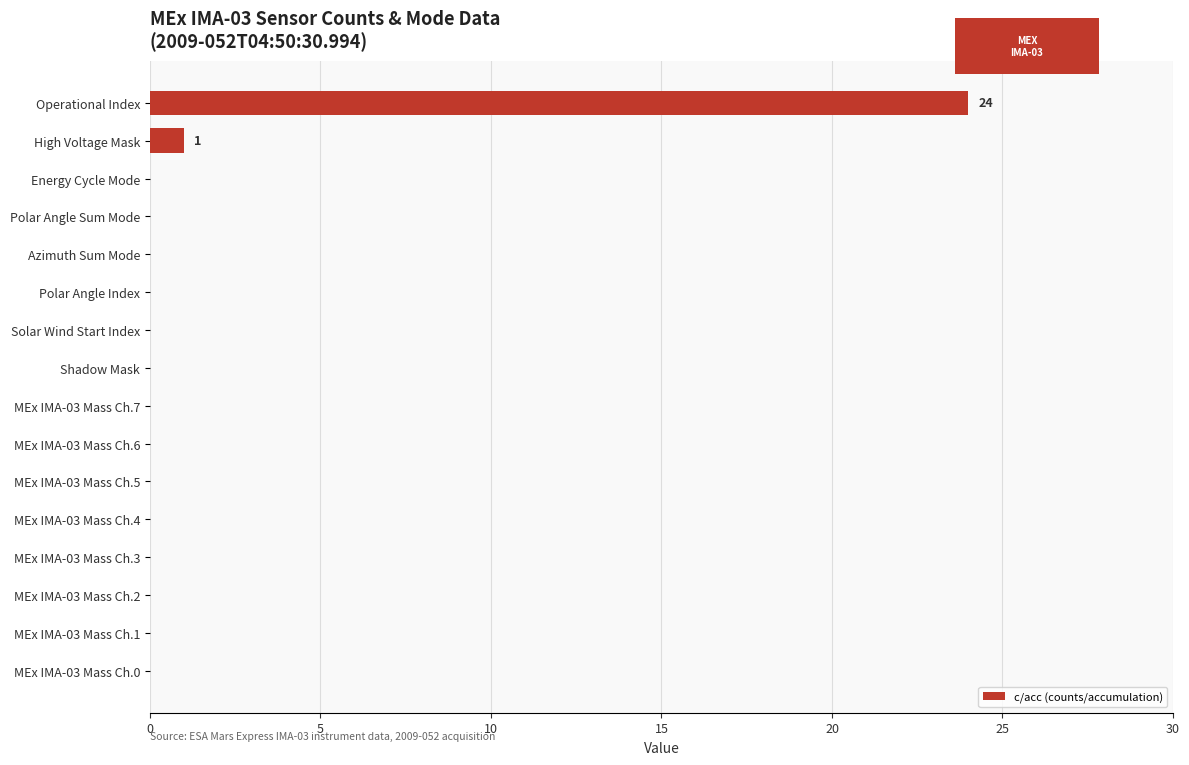

The value at MEx IMA-03 Mass Ch.2 is -15. True or false?

False